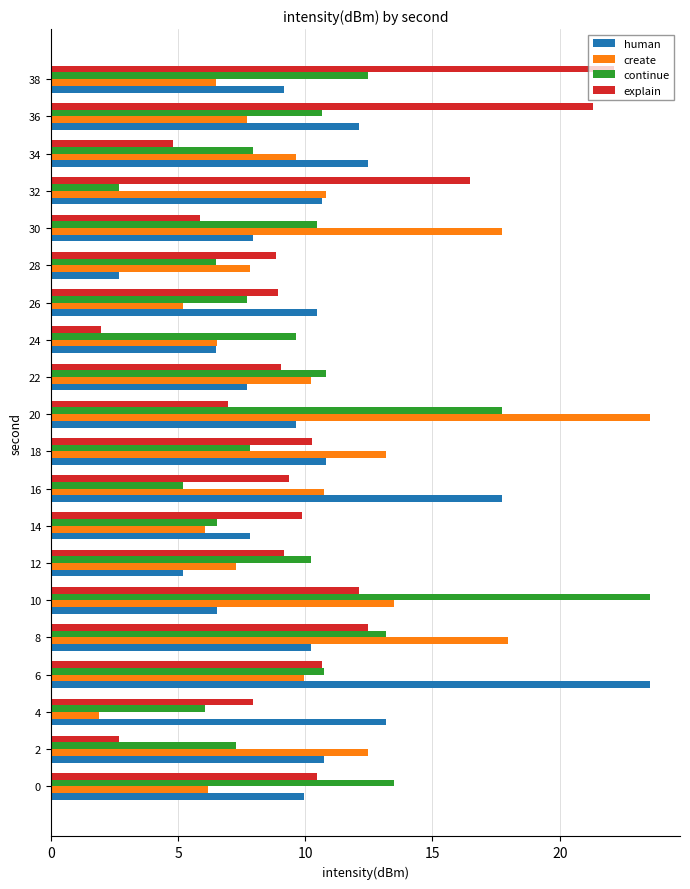

What is the highest value of the continue series?

23.6